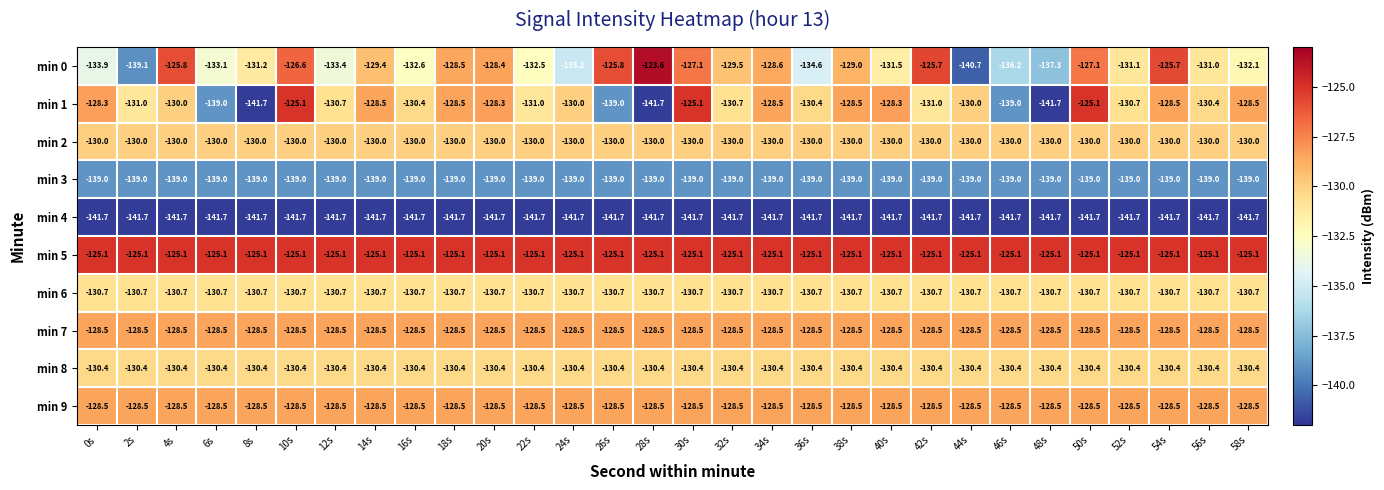

Read the min 9 value at 36s.

-128.5